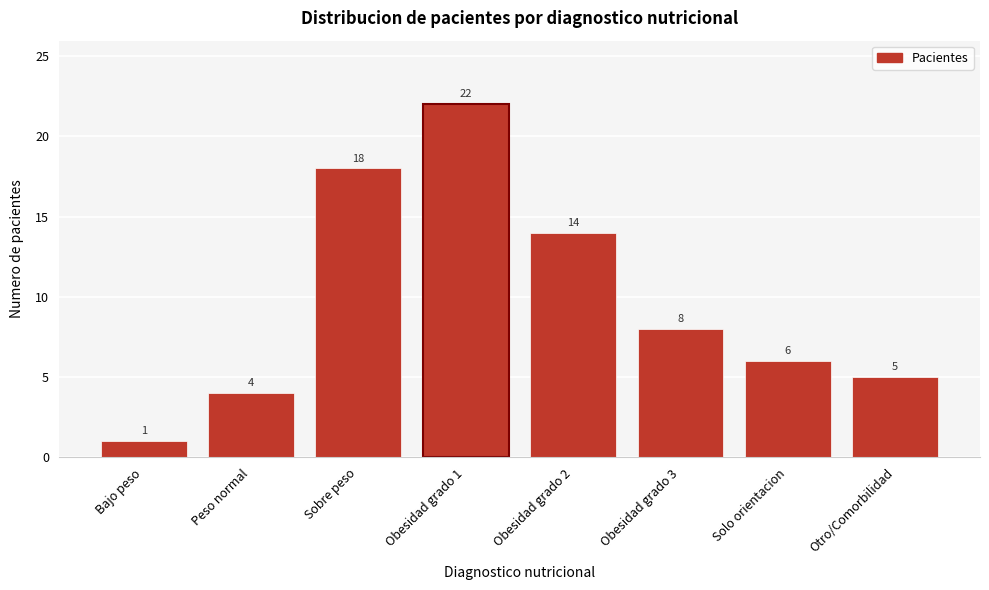

Reading right to left, list all the values displayed in this chart.

5	6	8	14	22	18	4	1